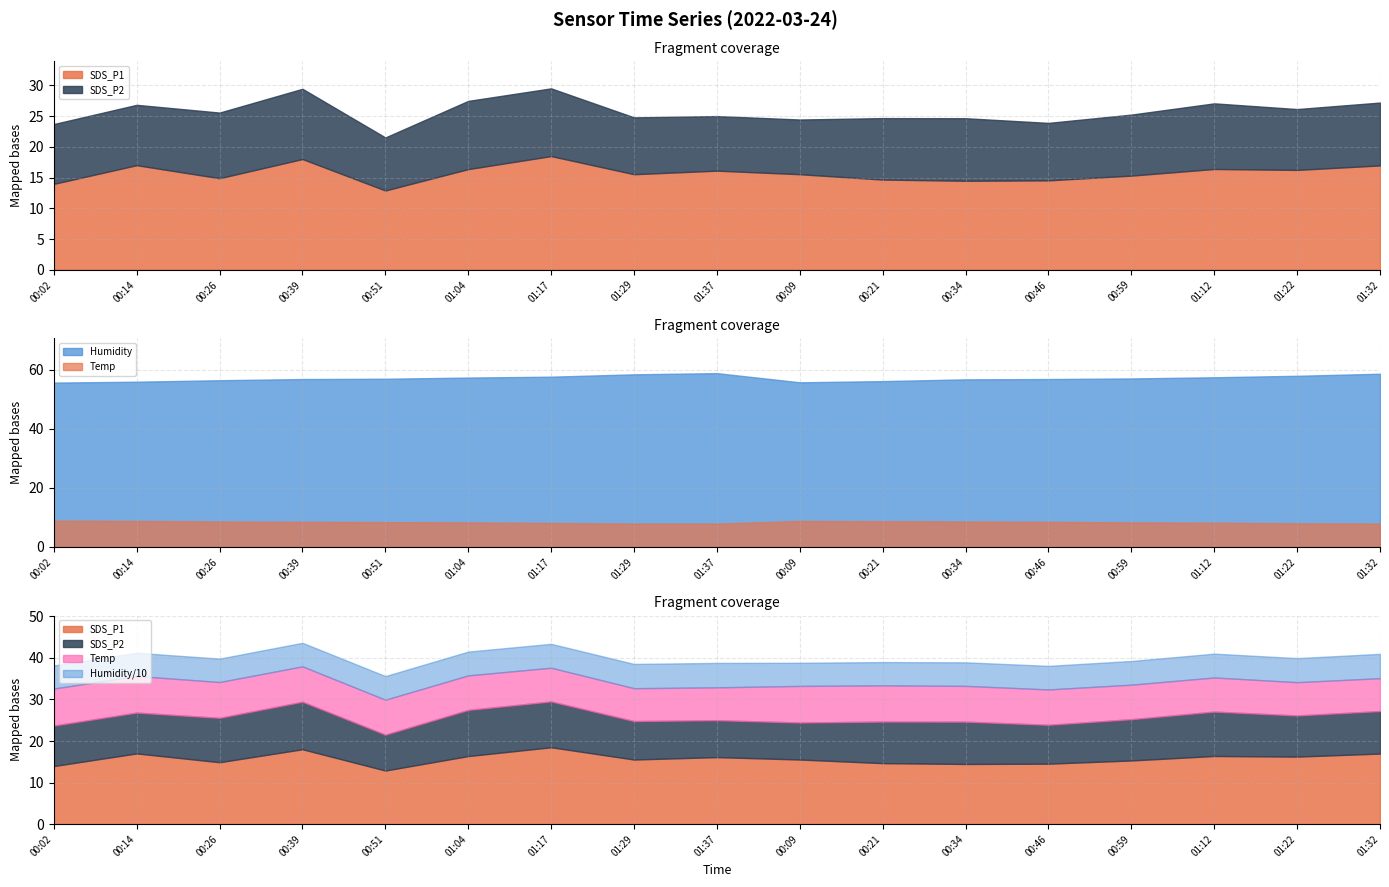

What is the sum of the SDS_P2 values at 00:59 and 01:12?

20.6